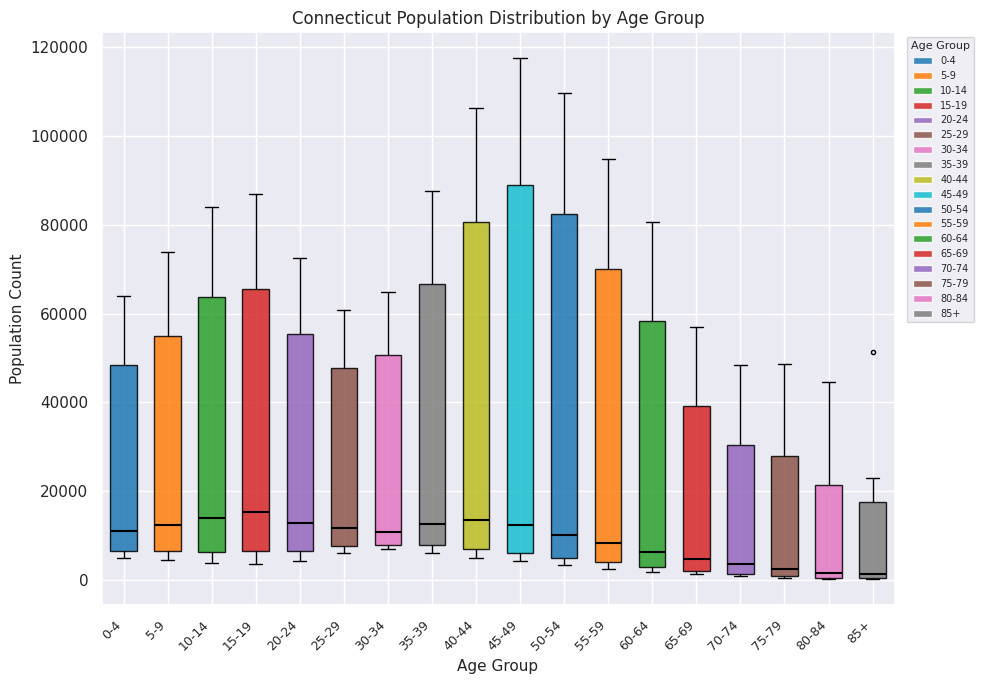

Comparing the boxes themselves (not the whiskers), which one is the tallest?

45-49